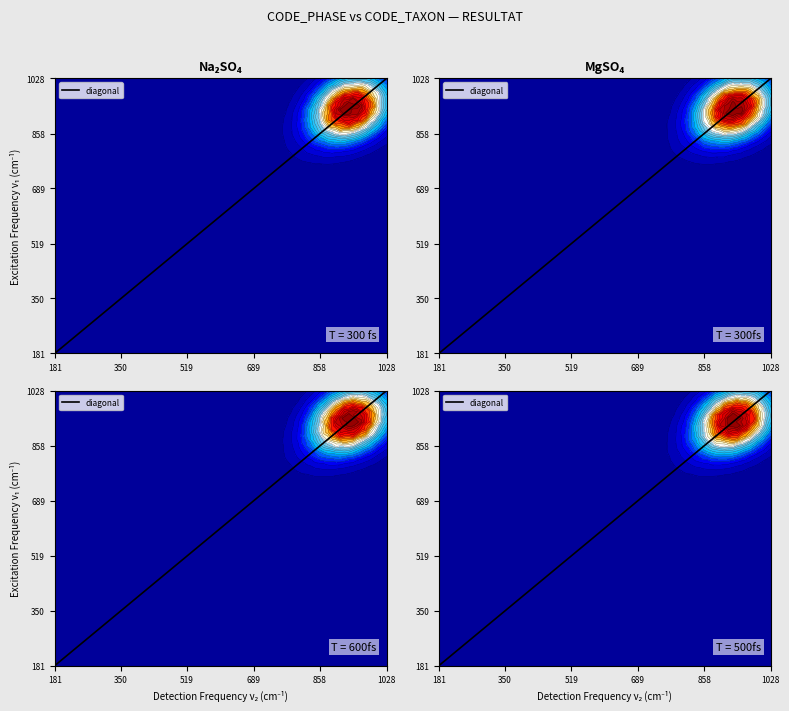

The value at 181 is 241. True or false?

False